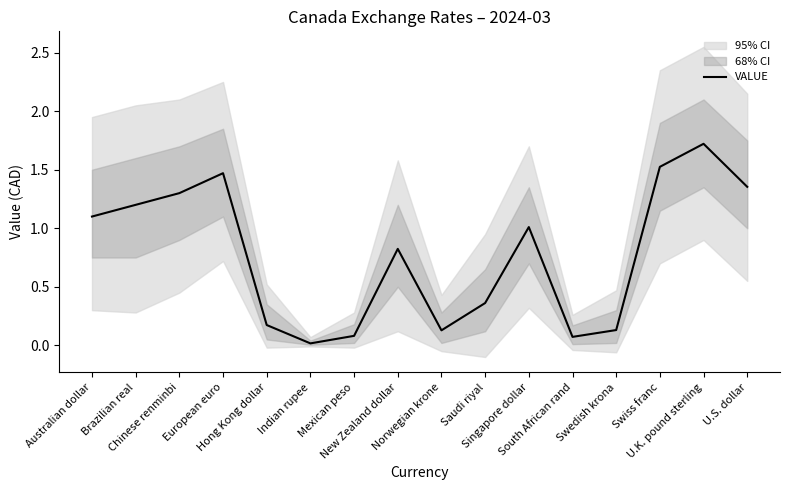

How many lines are shown in the chart?

1